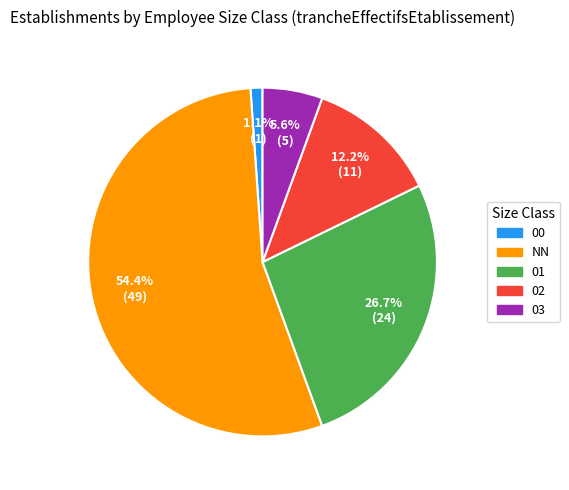

The 03 slice represents 1% of the pie. True or false?

False